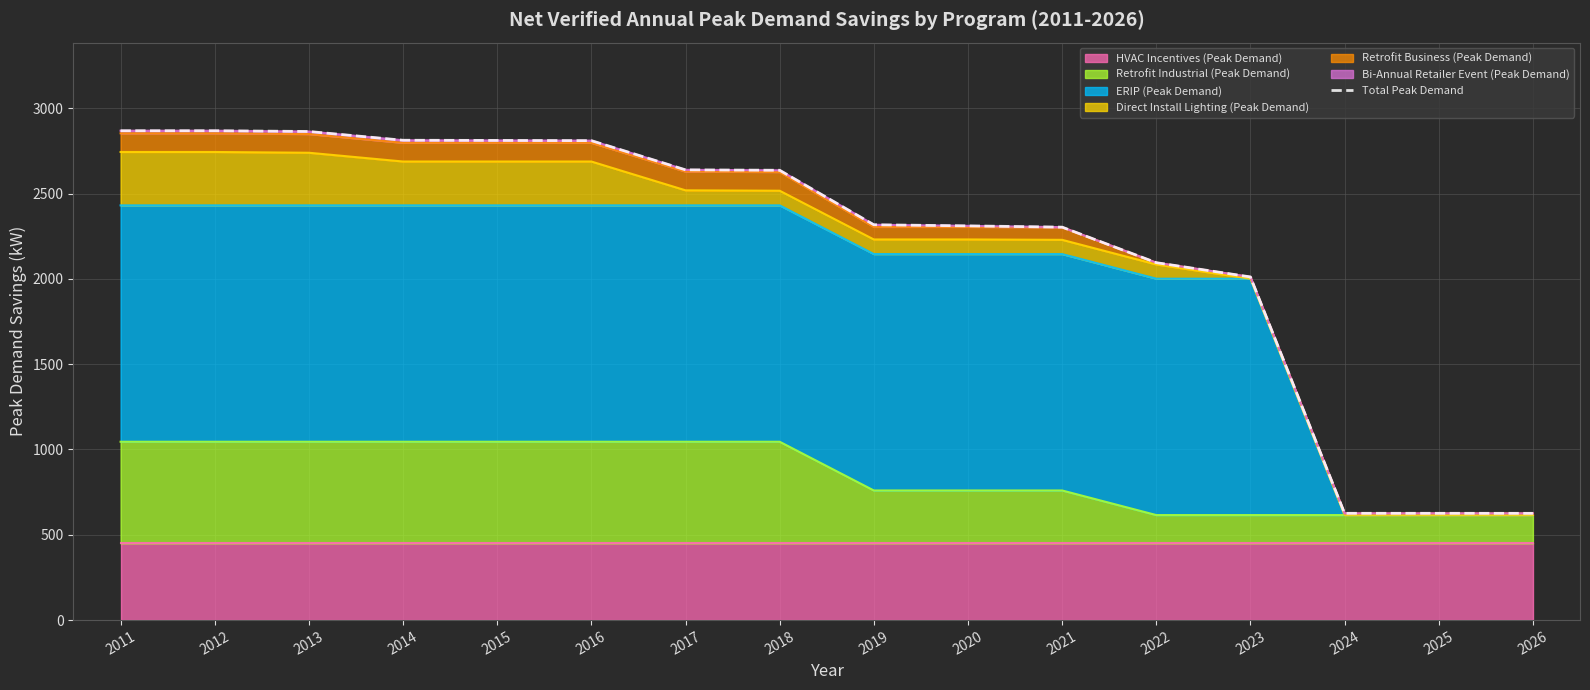

What is the maximum value shown in the chart?

2868.2